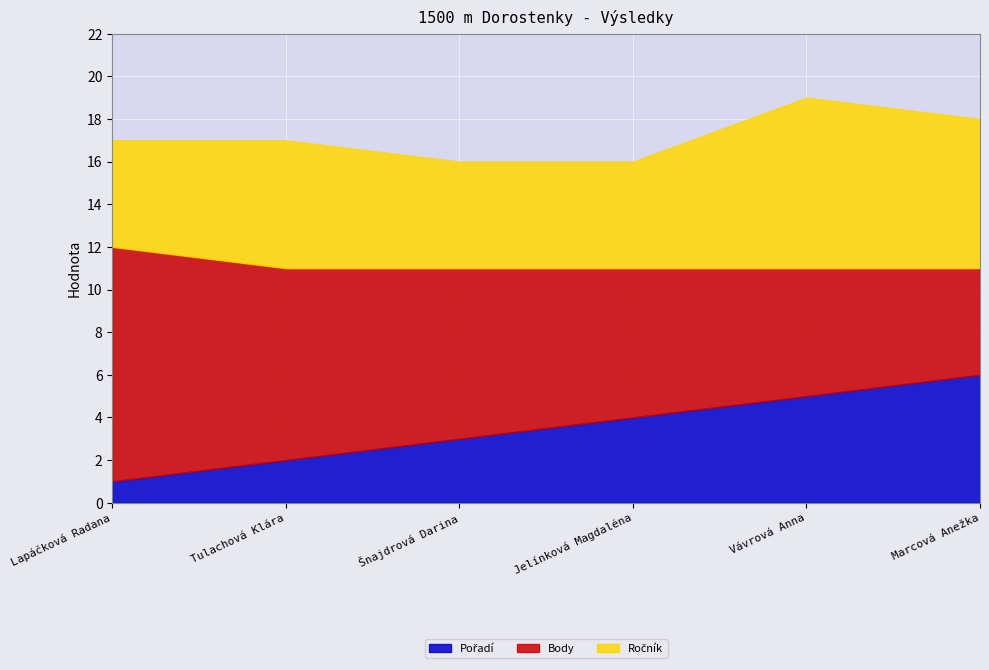

What value does the Body series have at Vávrová Anna?

6